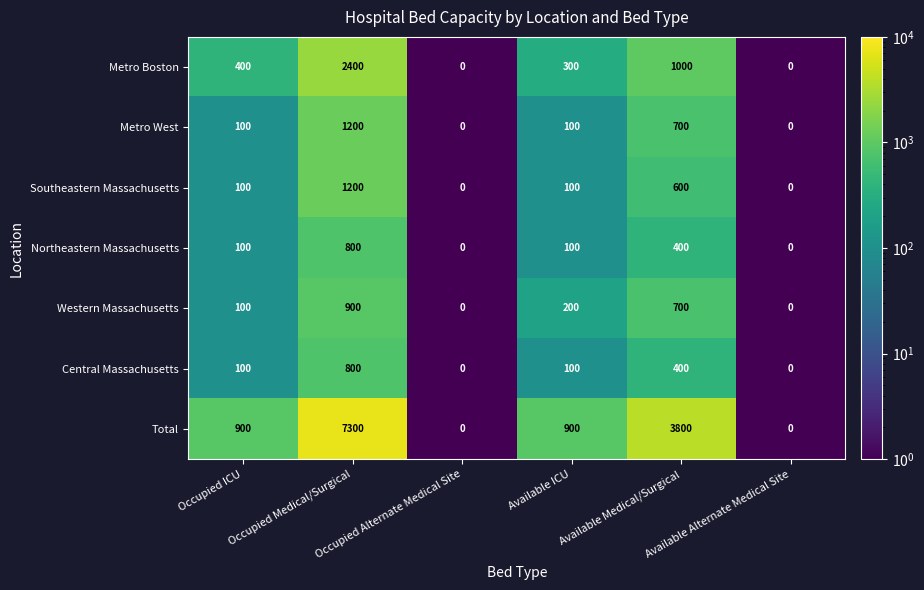

What is the greatest value displayed?

7300